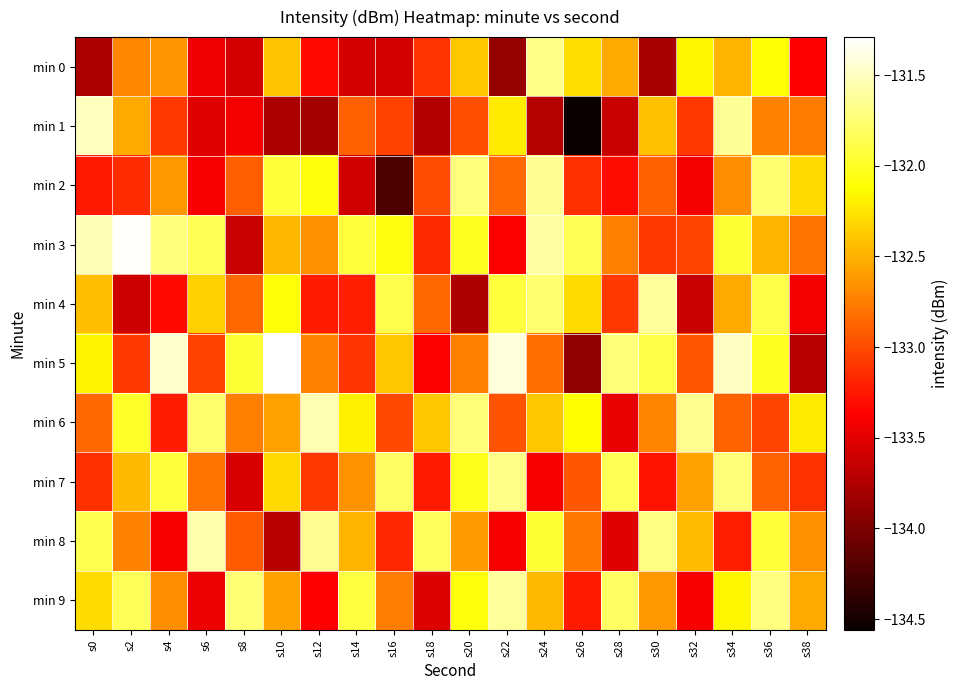

List the series in order of their peak value, lowest first.

min 0, min 7, min 2, min 4, min 9, min 8, min 6, min 1, min 3, min 5